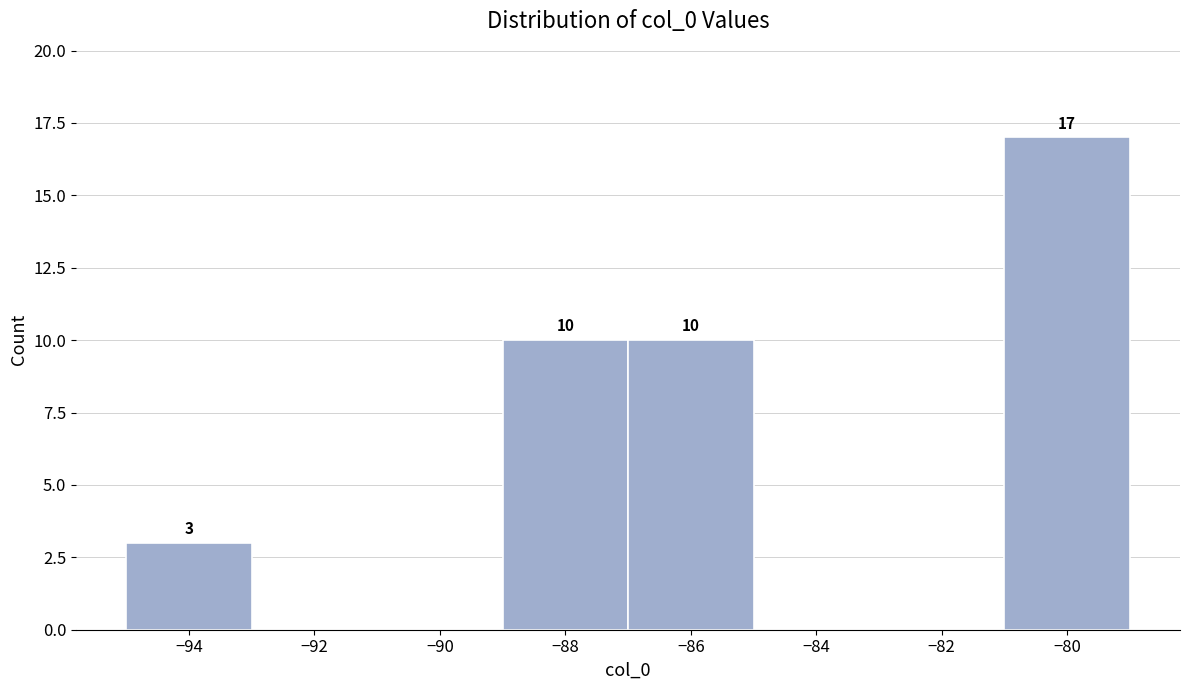

Which range on the x-axis has the tallest bar?

-81 to -79